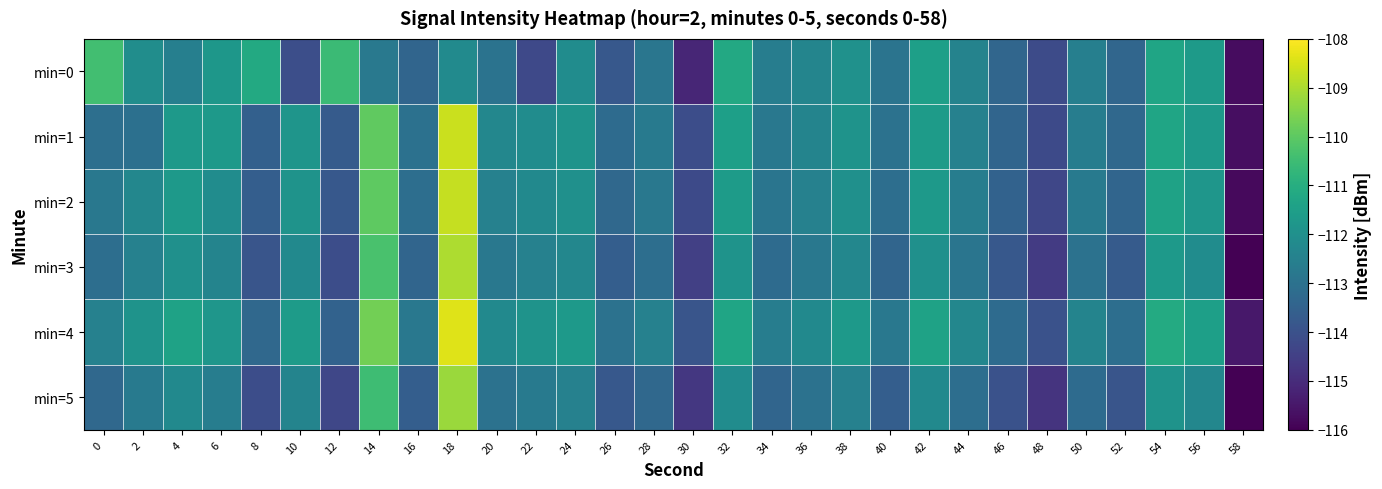

Count the number of categories in the chart.

30